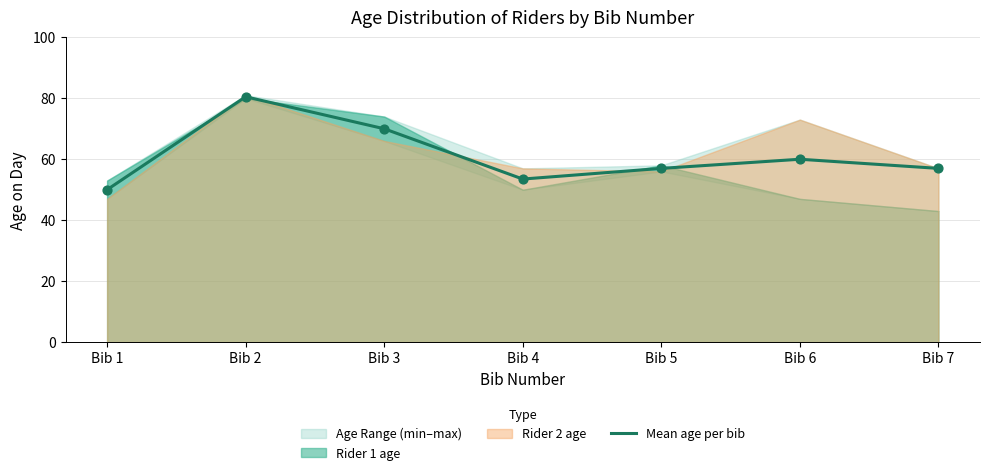

Between Bib 1 and Bib 2, which is larger?

Bib 2